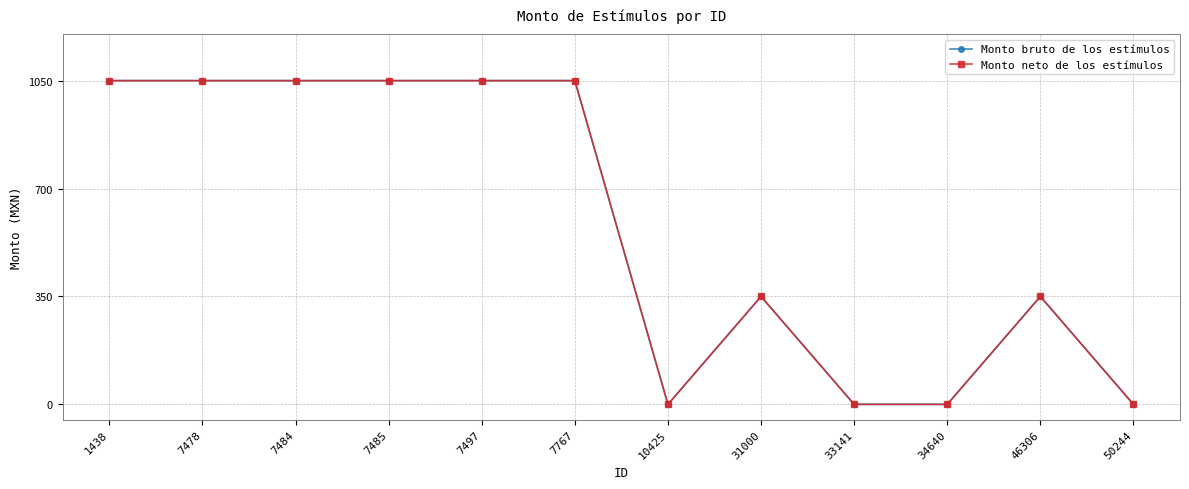

Is this an area chart (filled region under the line)?

No